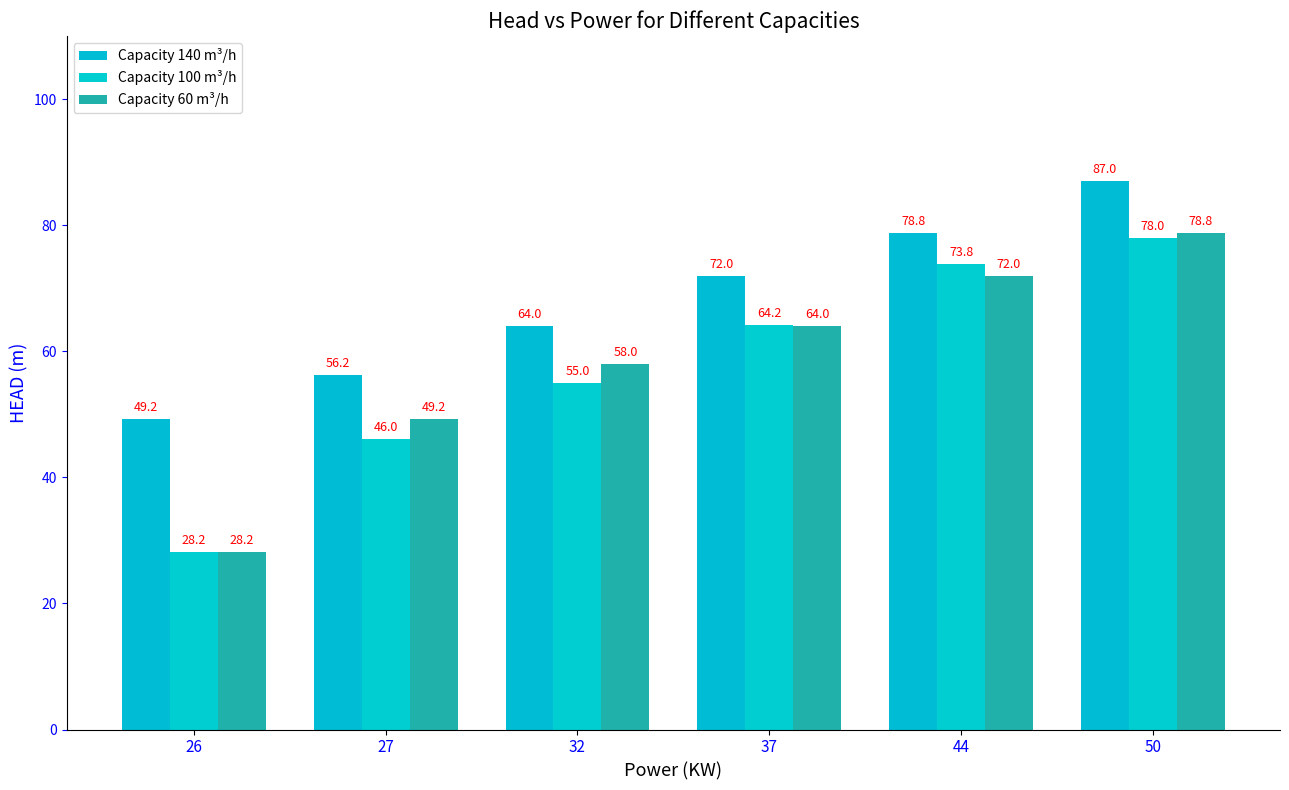

The value of Capacity 100 m³/h at 37 is 64.2. True or false?

True